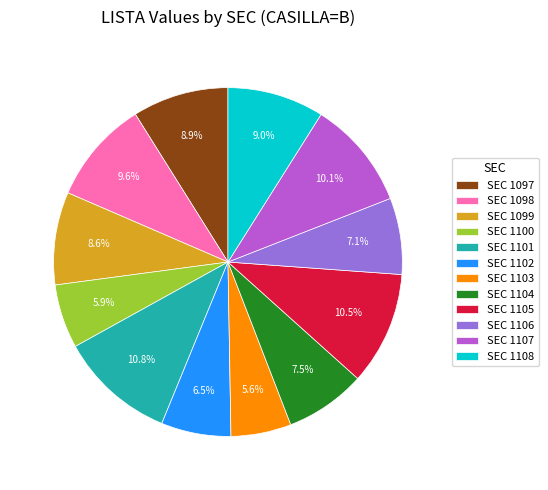

What percentage do SEC 1102 and SEC 1100 together represent?

12.4%